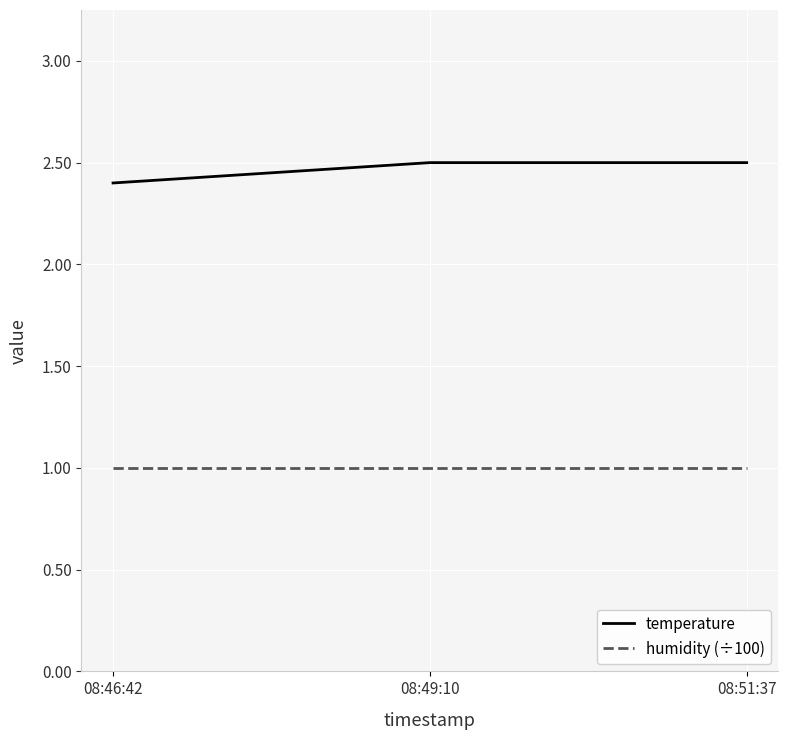

What is the highest value of the temperature series?

2.5